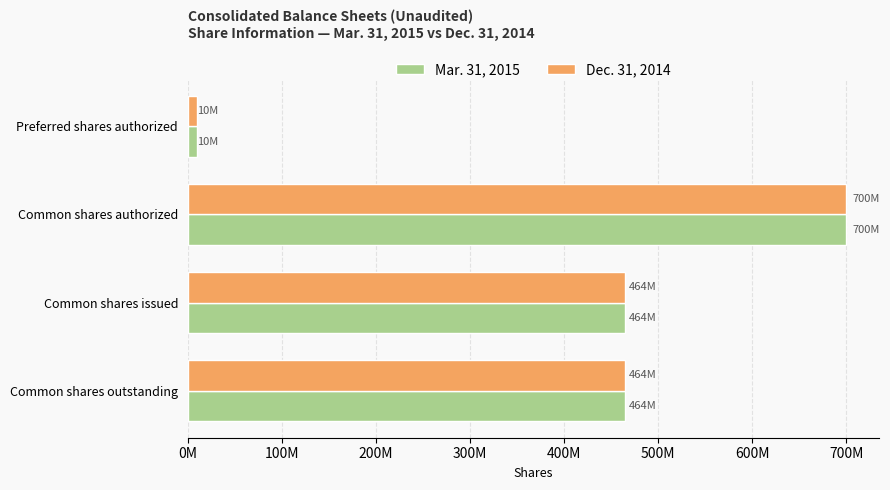

What are all the series names shown in the legend?

Mar. 31, 2015, Dec. 31, 2014